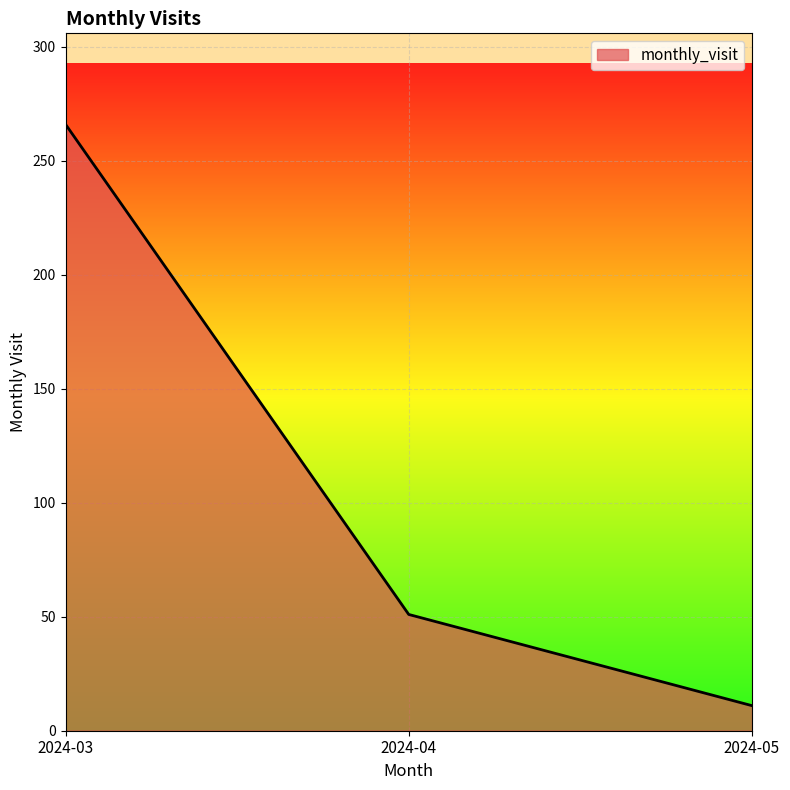

The value at 2024-03 is 402. True or false?

False